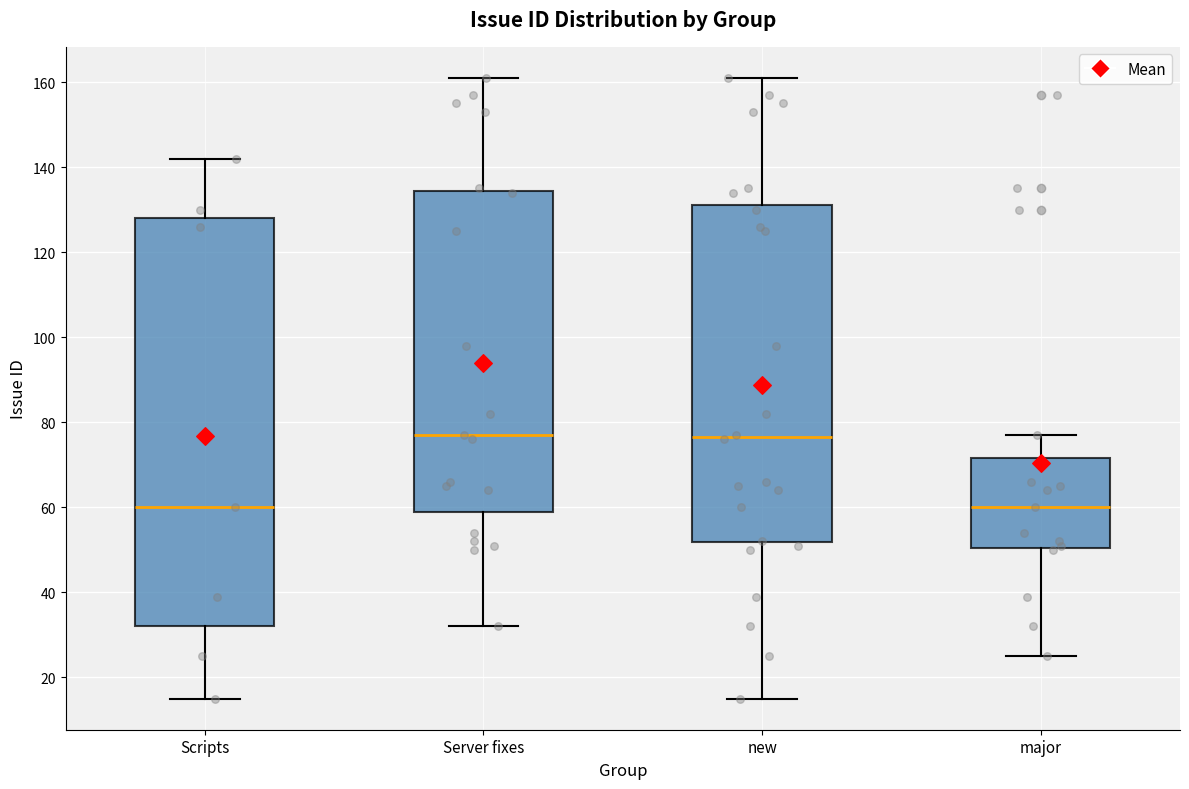

Reading left to right, transcribe this box plot: for each box, give where its median line is, the range the box spans, and where its two whiskers end, as read against the y-axis. The values are not printed on the chart, so give them approximately, as read against the axis.

Scripts: median 60, box 32 to 128, whiskers 16 to 142
Server fixes: median 78, box 60 to 134, whiskers 32 to 162
new: median 76, box 52 to 132, whiskers 16 to 162
major: median 60, box 50 to 72, whiskers 26 to 78